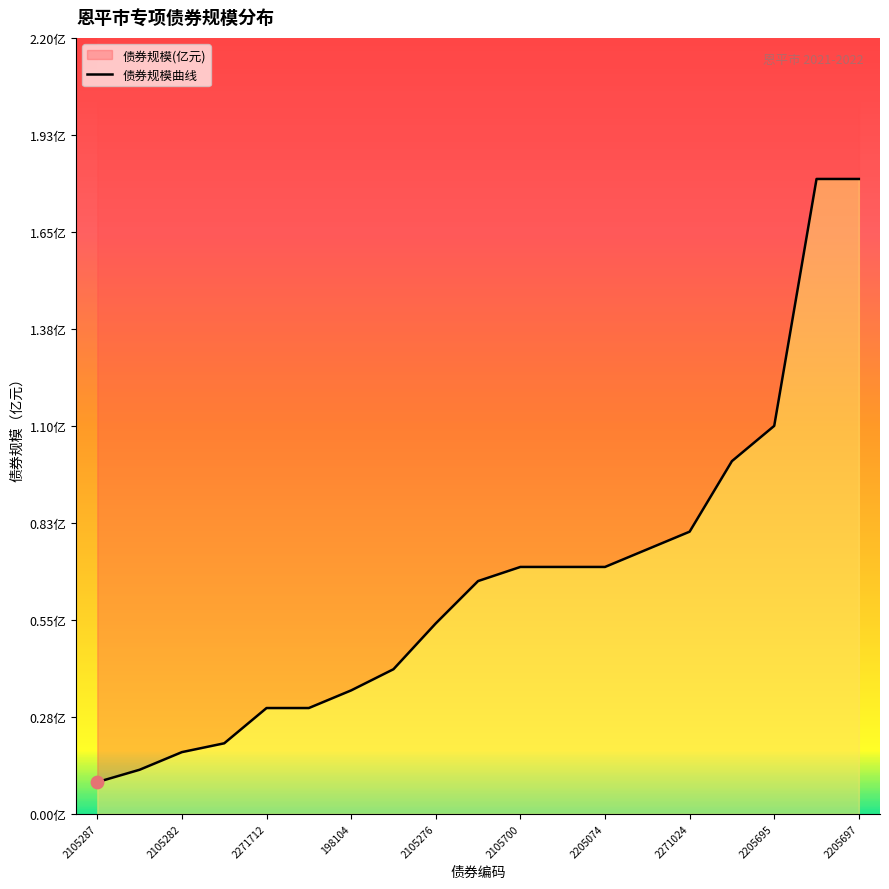

What is the change in value from 2271712 to 2105701?

+0.4